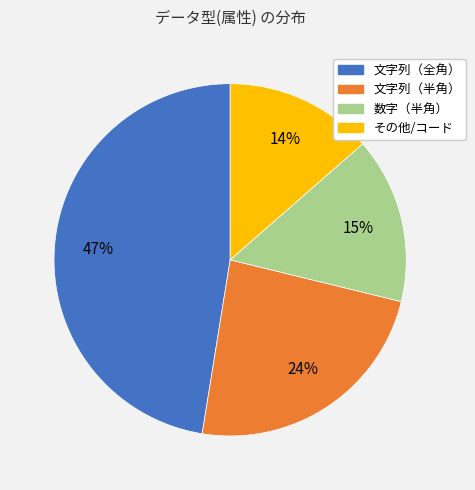

Which slice is the largest?

文字列（全角）